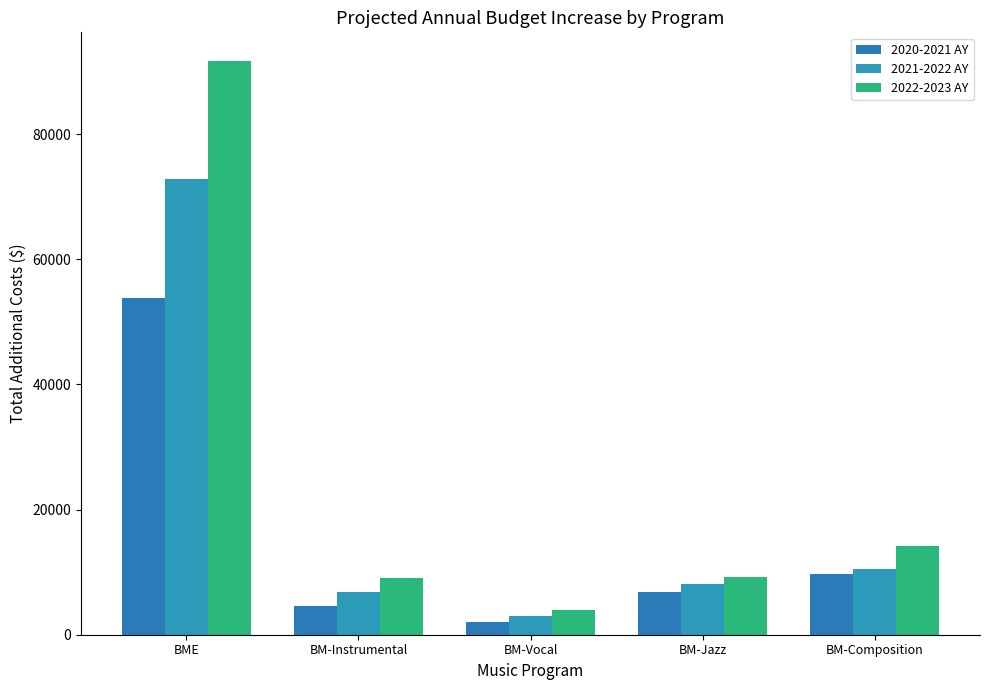

Reading left to right, what are all the values shown in this chart?

2020-2021 AY: 53845	4557	2011	6871	9650
2021-2022 AY: 72758	6835	3008	8082	10573
2022-2023 AY: 91670	9131	4023	9292	14098